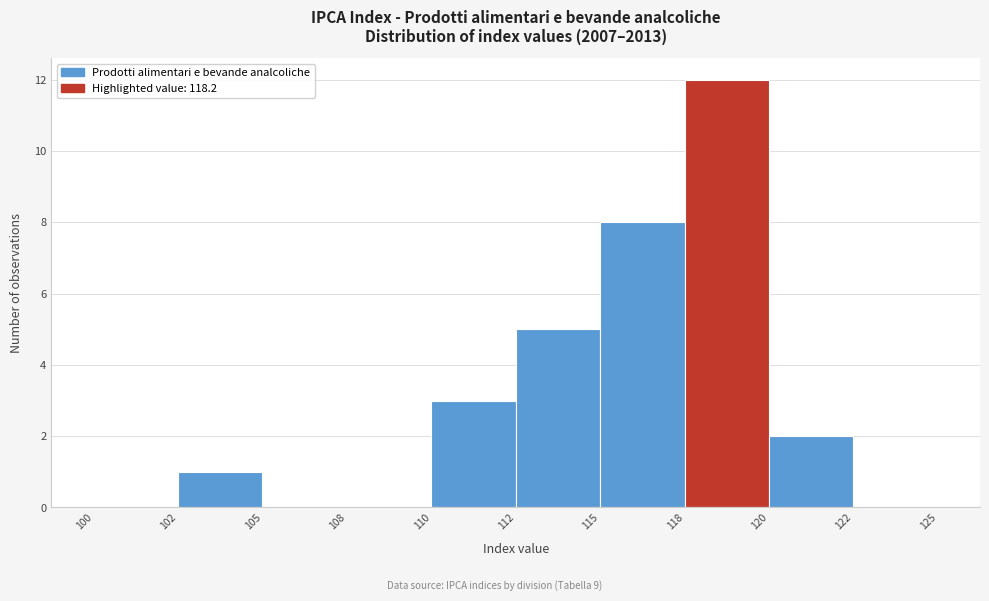

Reading right to left, what are all the values shown in this chart?

122=0	120=2	118=12	115=8	112=5	110=3	108=0	105=0	102=1	100=0